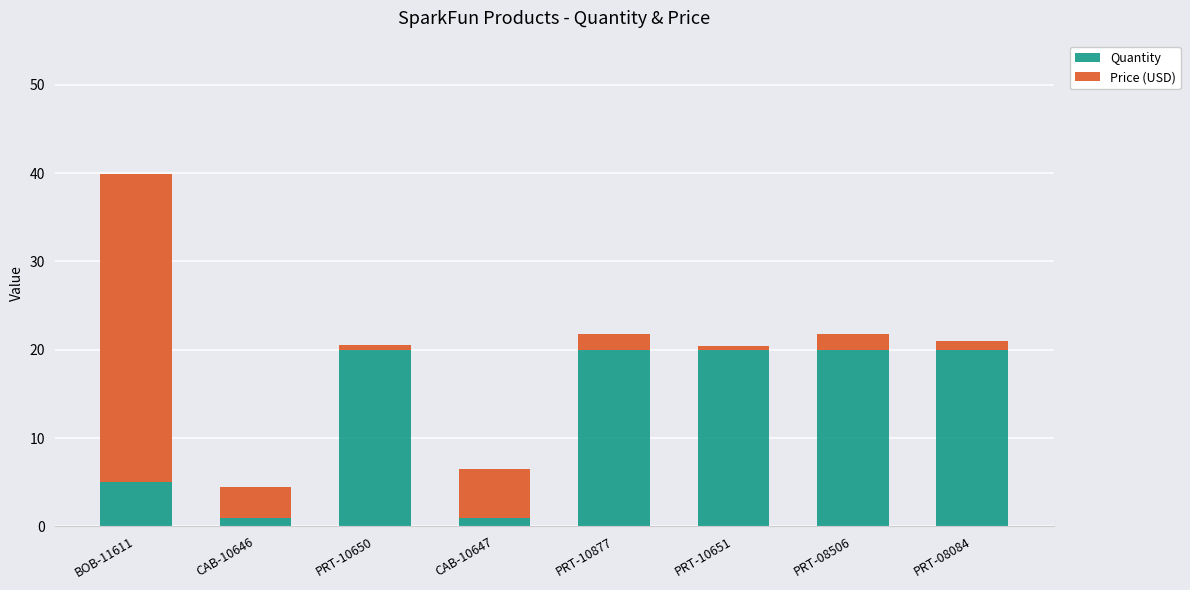

True or false: Quantity has a value of 27.3 at PRT-08084.

False